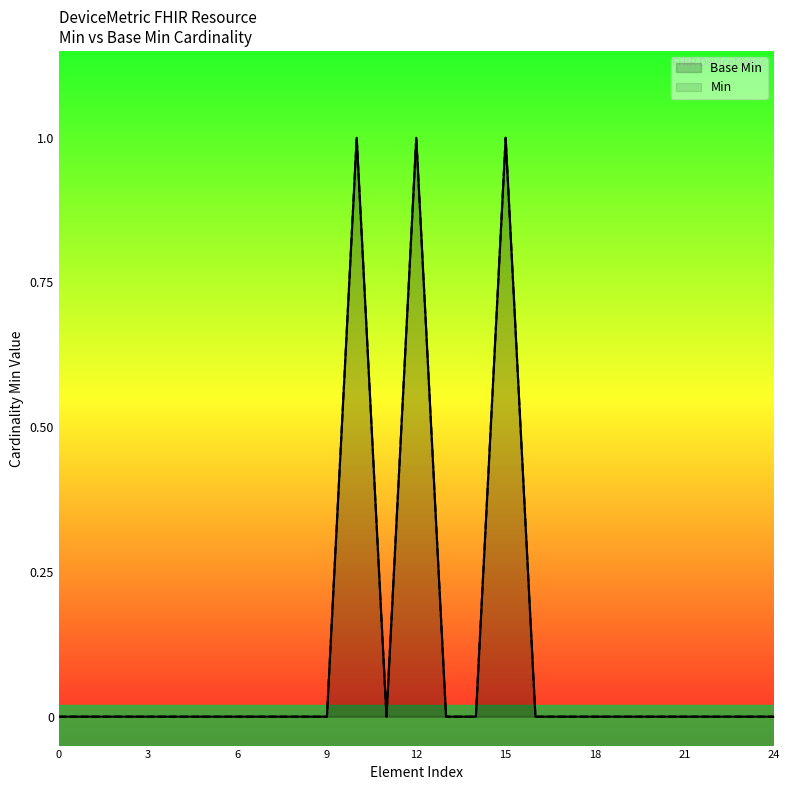

What is the difference between the maximum and minimum values?

1